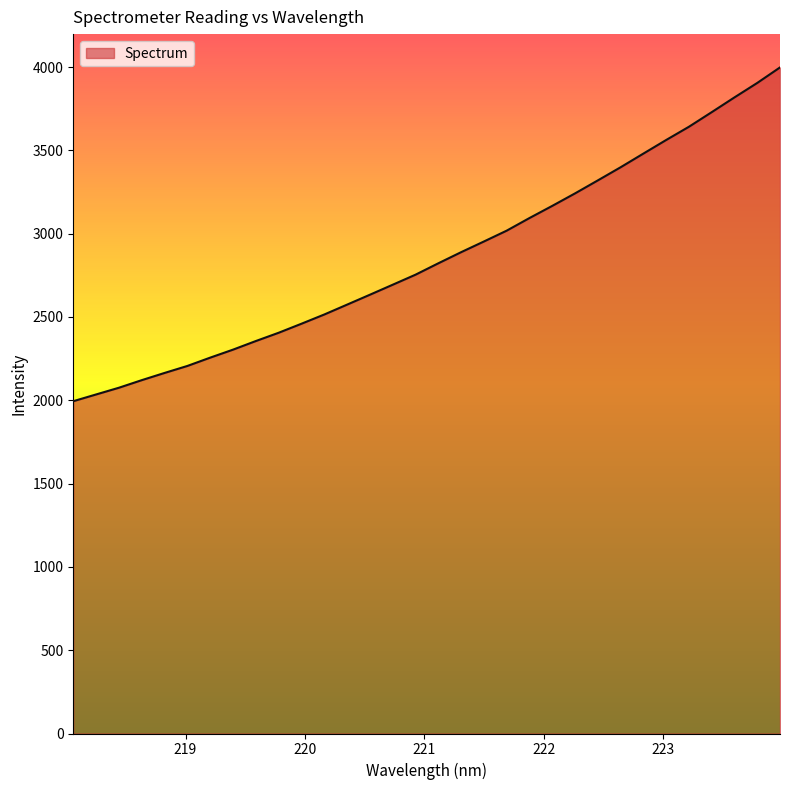

What is the difference between the maximum and second lowest values?

1962.9